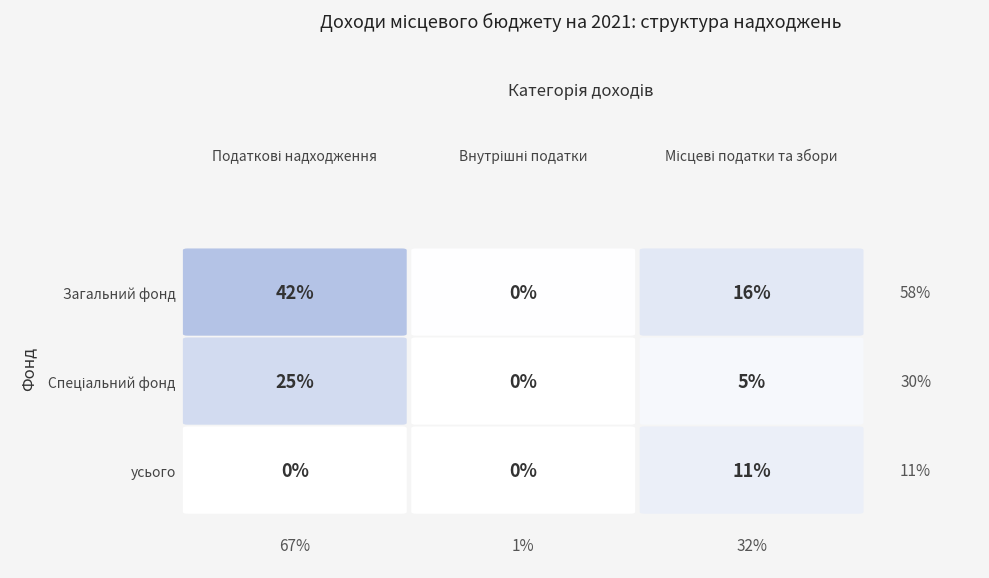

Rank the categories by Податкові надходження value from lowest to highest.

2, 1, 0